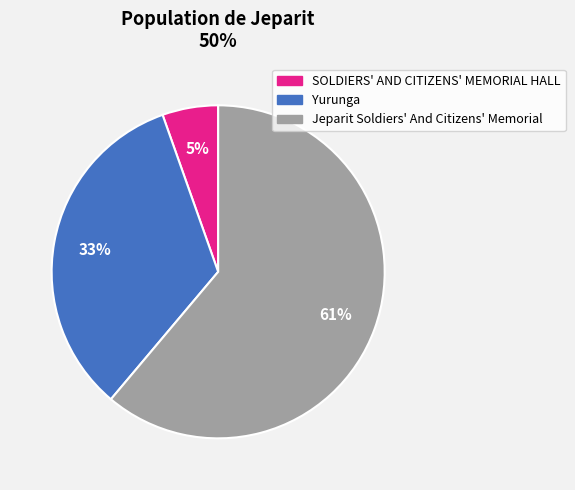

To the nearest percent, what percentage of the pie is SOLDIERS' AND CITIZENS' MEMORIAL HALL?

5%